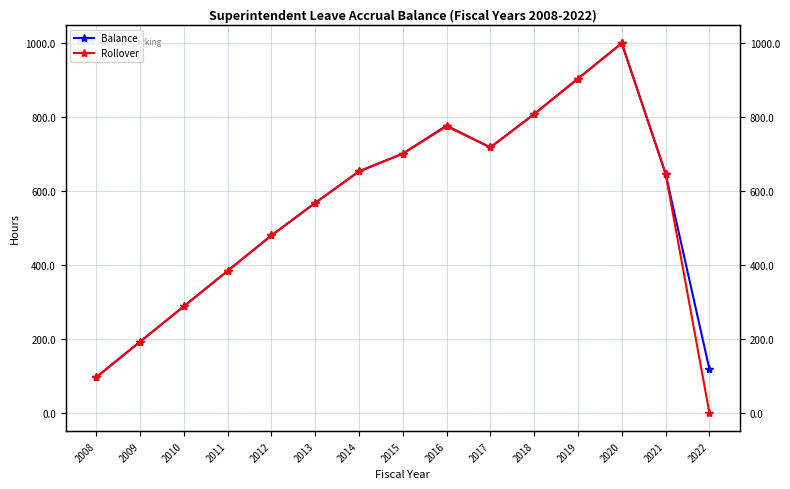

Count the number of categories in the chart.

15